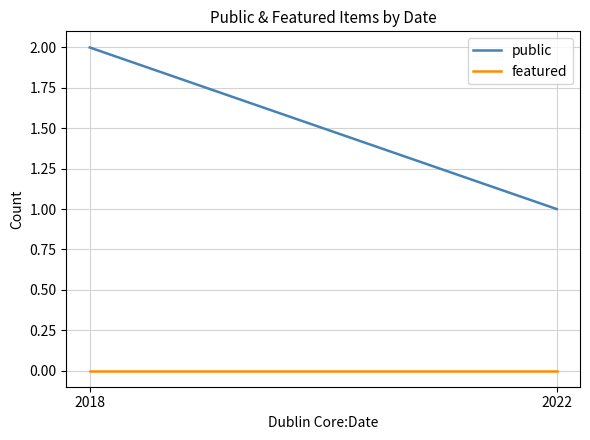

The featured series shows 0 at 2018. True or false?

True